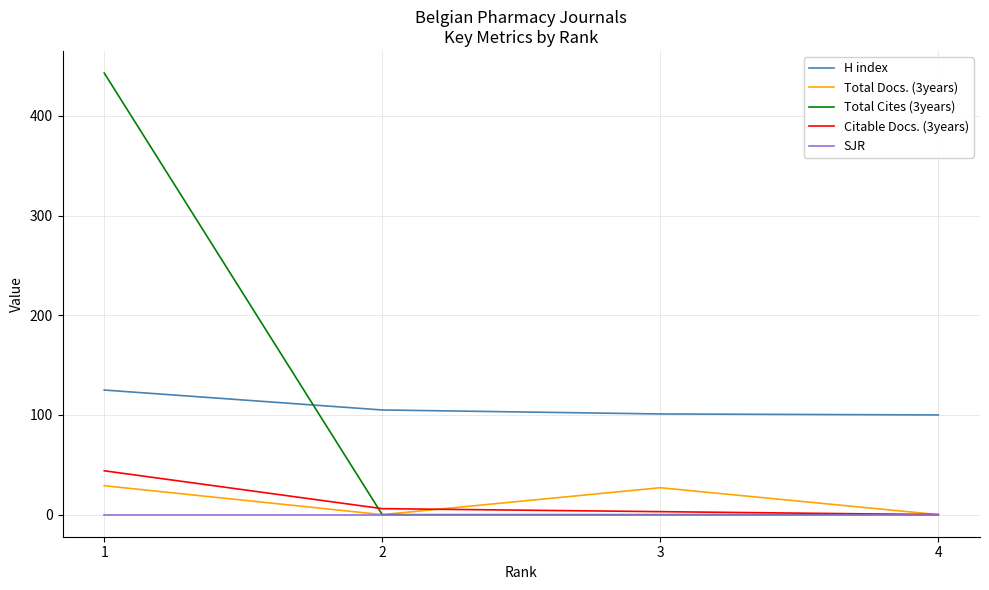

True or false: H index has more than 0 points higher than both neighbors.

False